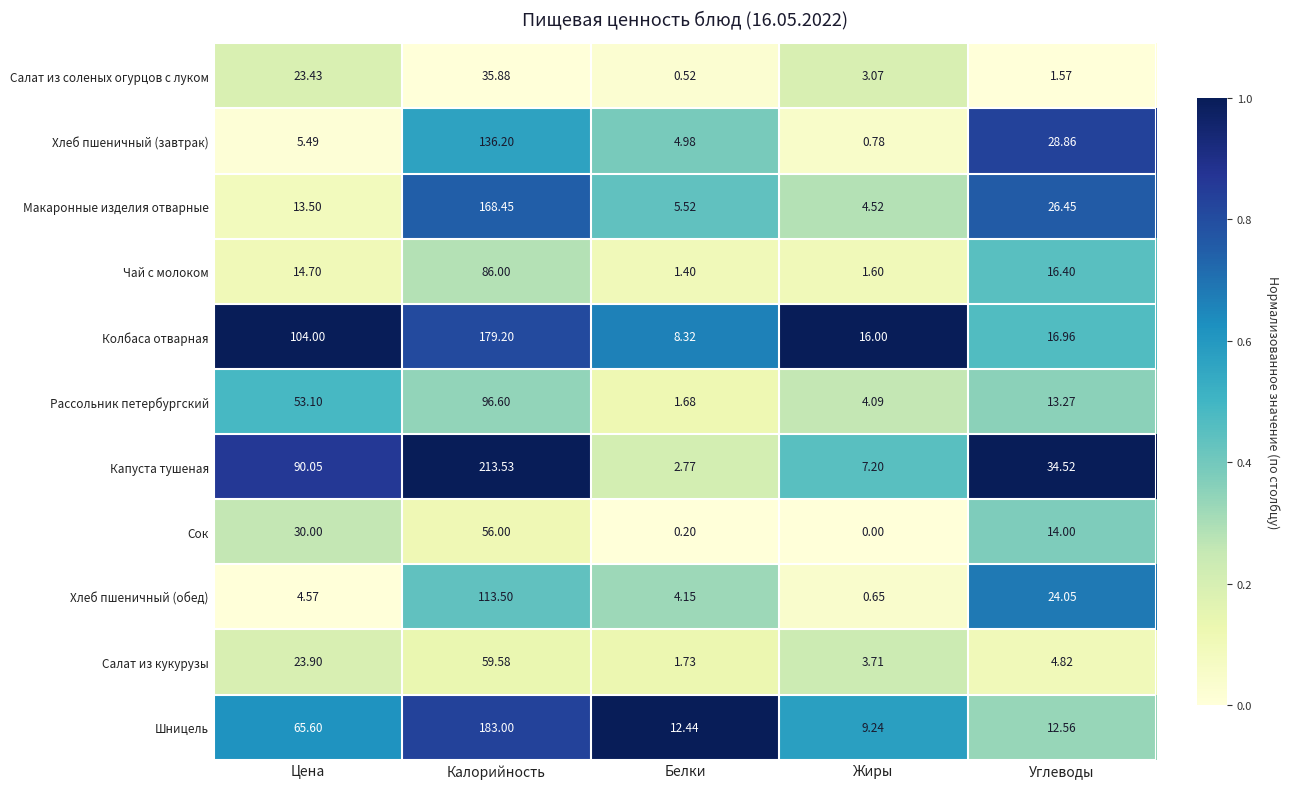

At which label does Колбаса отварная reach its minimum?

Белки